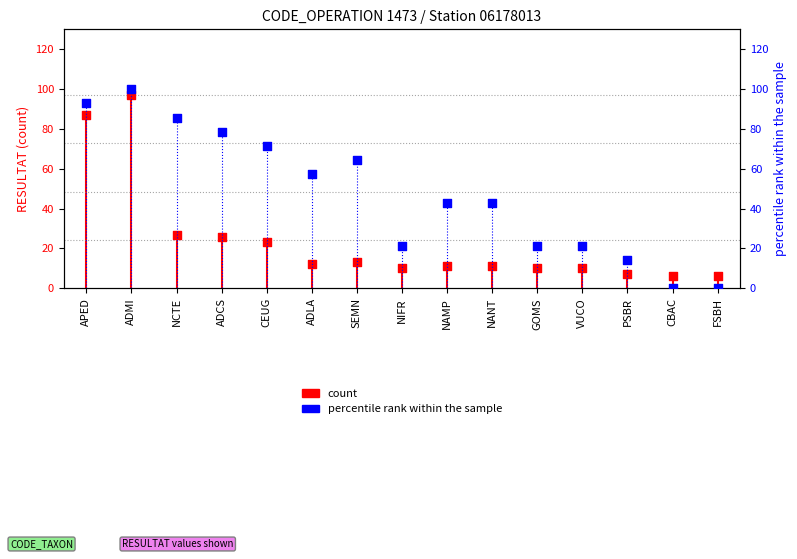

Which has a higher value, NANT or FSBH?

NANT